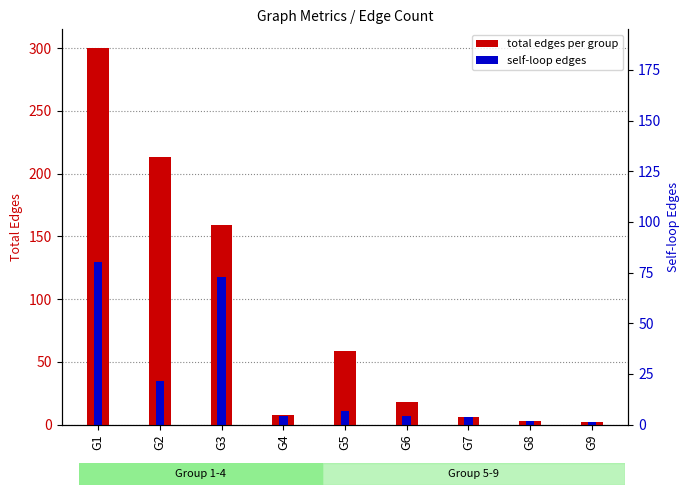

What is the maximum value shown in the chart?

300